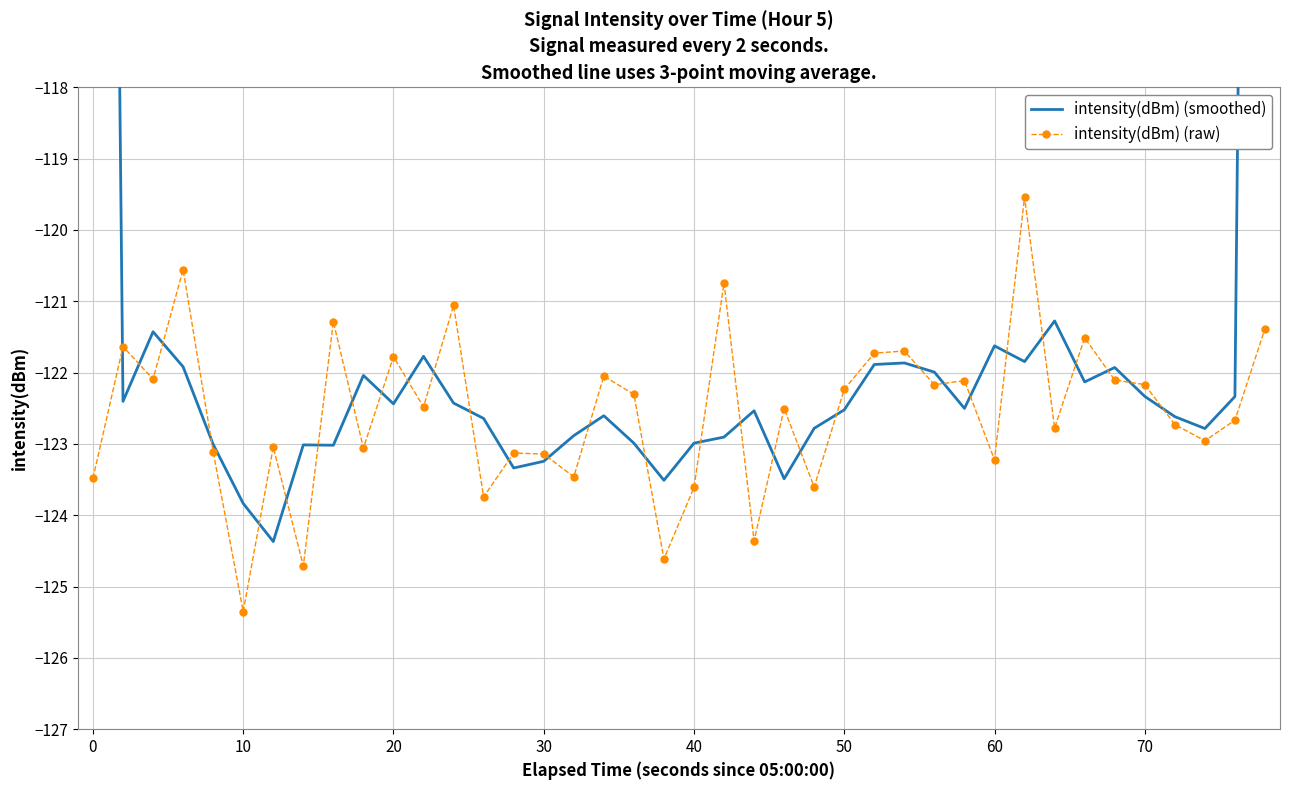

Is the value of intensity(dBm) (smoothed) at 20 greater than the value of intensity(dBm) (raw) at 23?

Yes